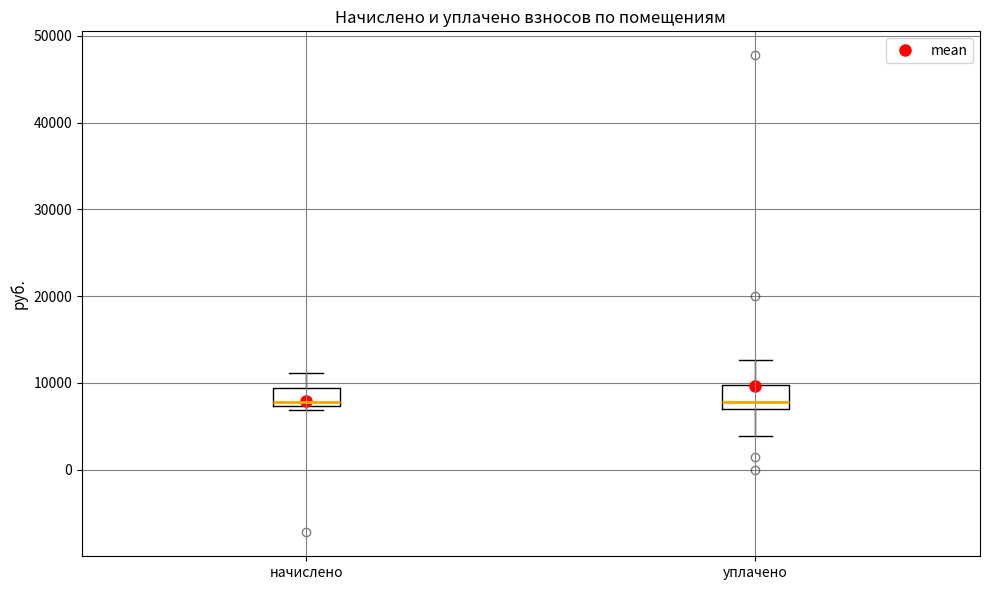

Where does the upper whisker of the box for уплачено end on the y-axis? The values are not printed on the chart, so give them approximately, as read against the axis.

13000